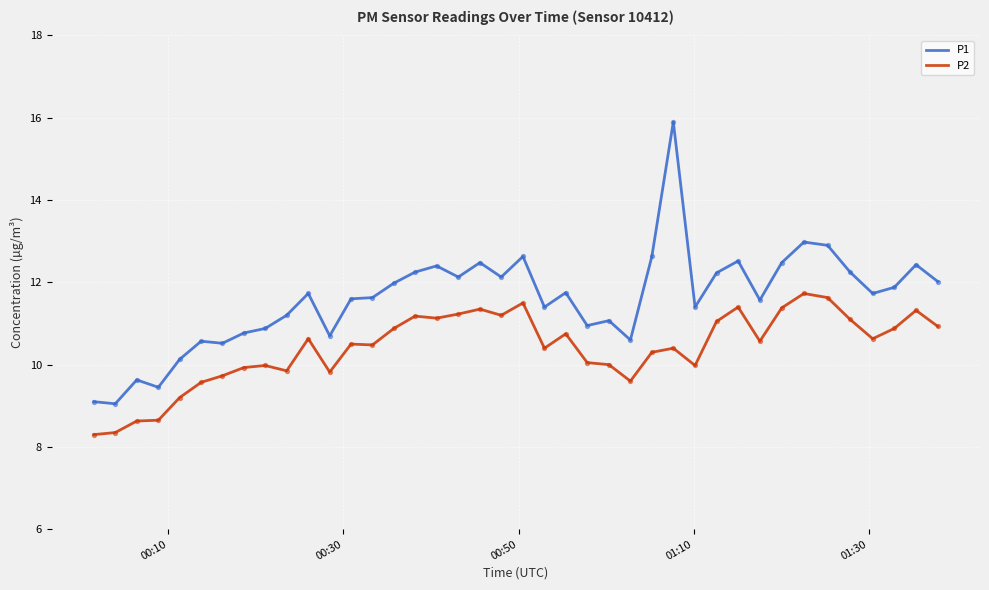

List the series in order of their overall mean, lowest first.

P2, P1